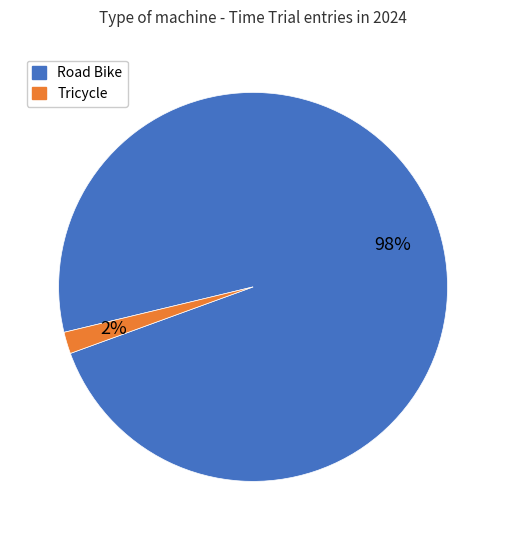

To the nearest percent, what percentage of the pie is Tricycle?

2%